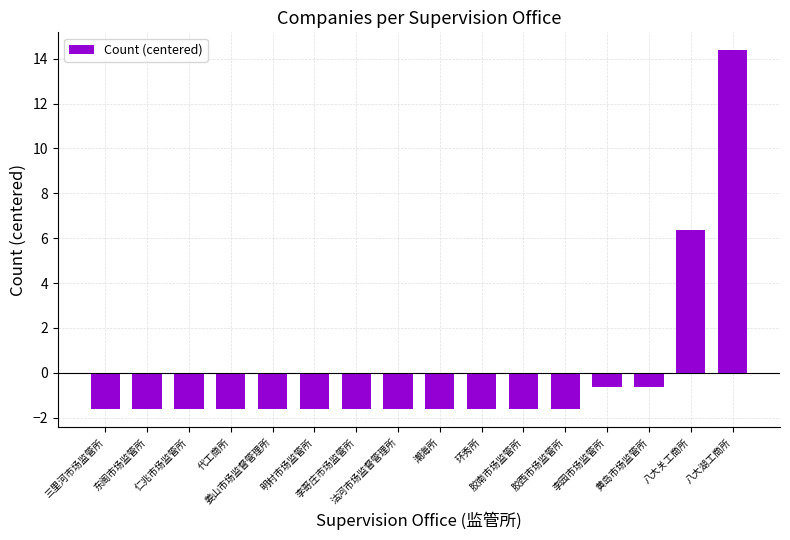

Count the number of categories in the chart.

16